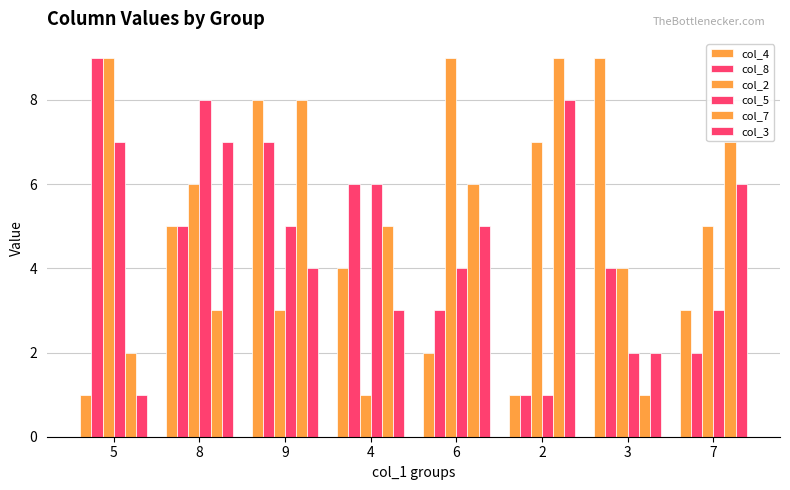

Reading left to right, list all the values displayed in this chart.

col_4: 5=1	8=5	9=8	4=4	6=2	2=1	3=9	7=3
col_8: 5=9	8=5	9=7	4=6	6=3	2=1	3=4	7=2
col_2: 5=9	8=6	9=3	4=1	6=9	2=7	3=4	7=5
col_5: 5=7	8=8	9=5	4=6	6=4	2=1	3=2	7=3
col_7: 5=2	8=3	9=8	4=5	6=6	2=9	3=1	7=7
col_3: 5=1	8=7	9=4	4=3	6=5	2=8	3=2	7=6